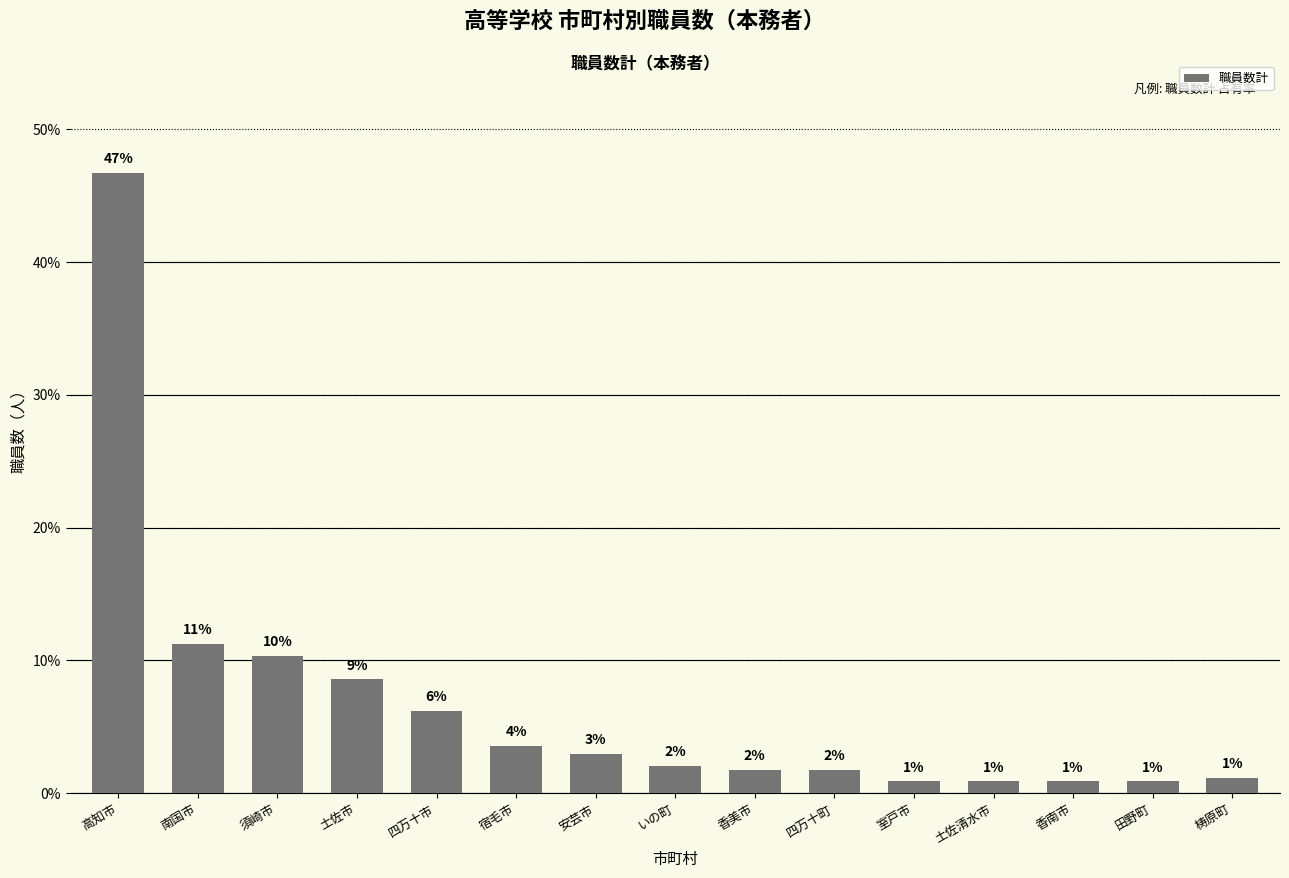

Are the bars horizontal?

No